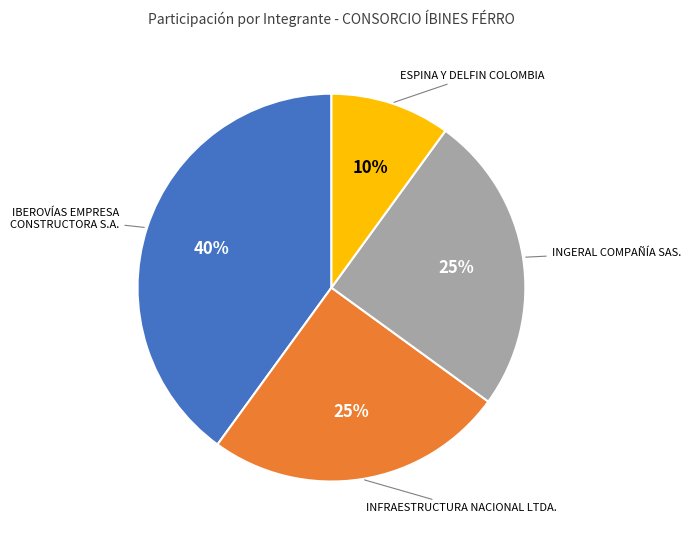

Does any single category account for the majority?

No